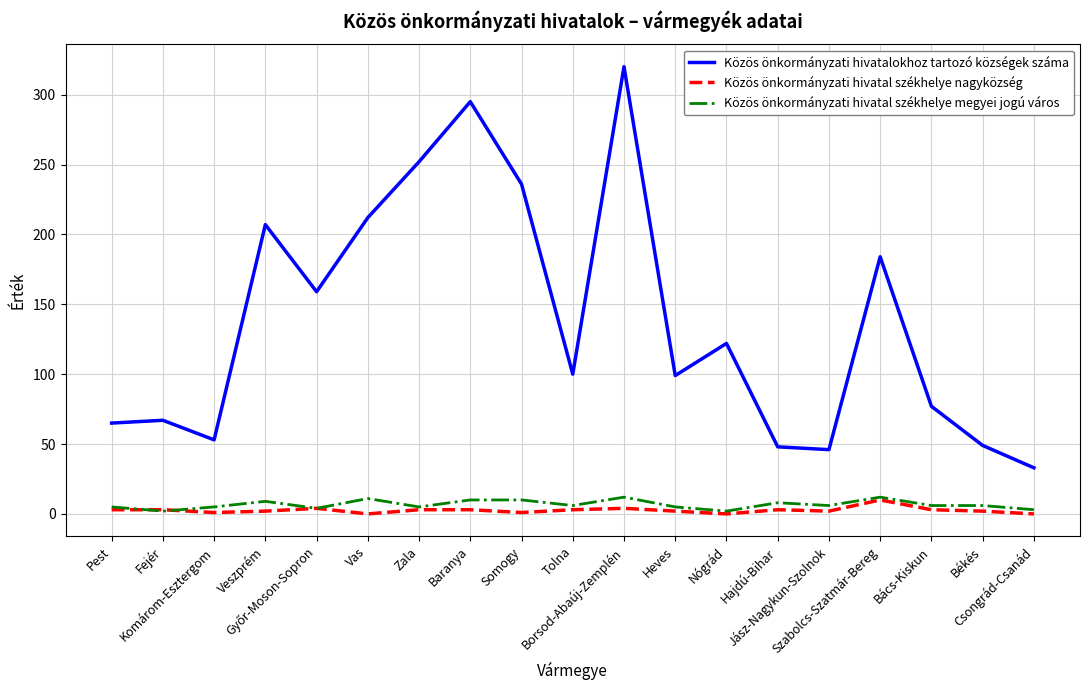

True or false: Közös önkormányzati hivatalokhoz tartozó községek száma and Közös önkormányzati hivatal székhelye megyei jogú város intersect in this chart.

False